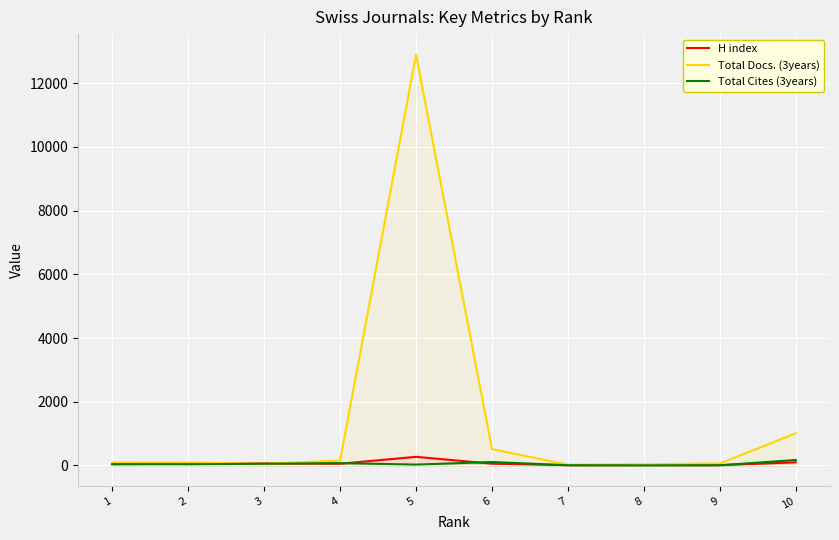

Which series has the largest total across all categories?

Total Docs. (3years)